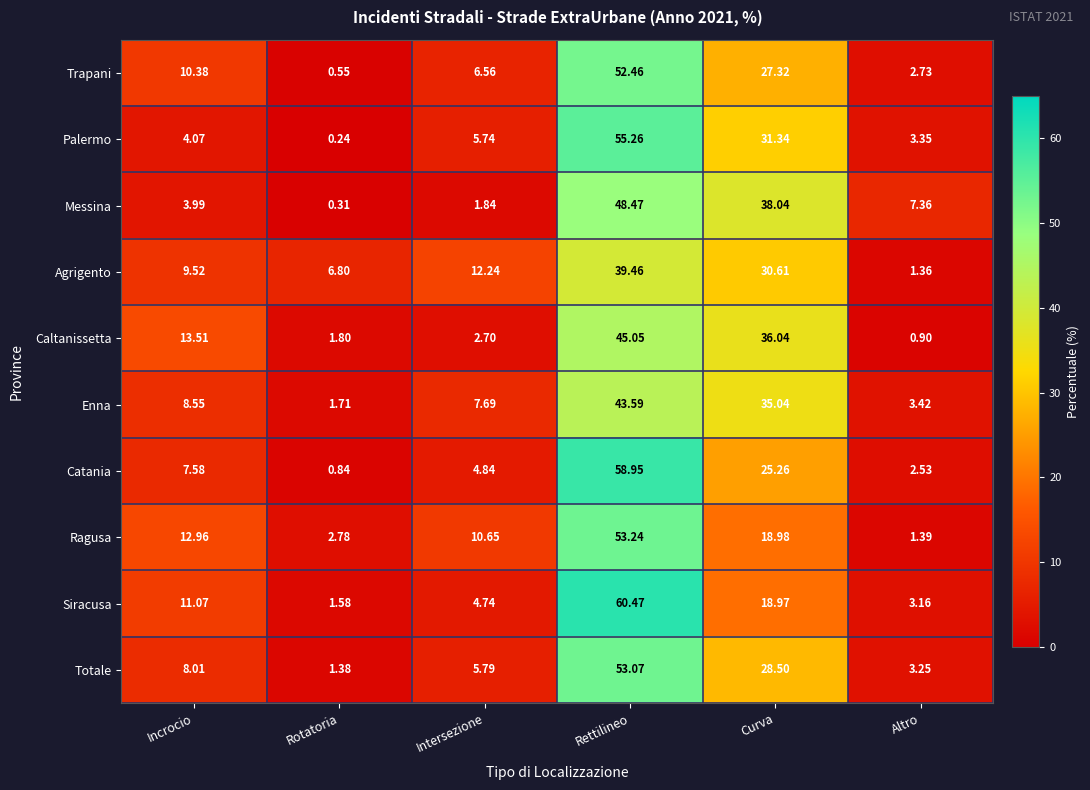

At which label does Siracusa first exceed 11?

Incrocio